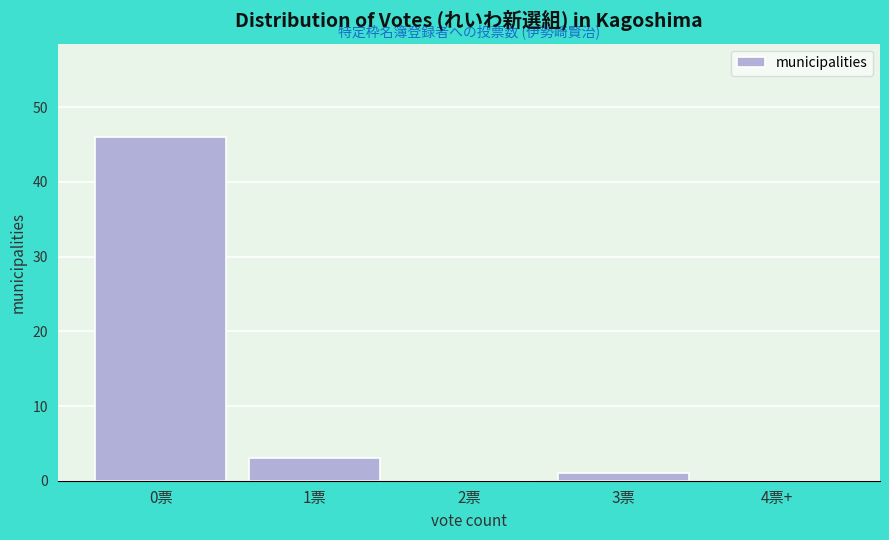

Reading right to left, extract all data points from this chart.

4票+=0	3票=1	2票=0	1票=3	0票=46